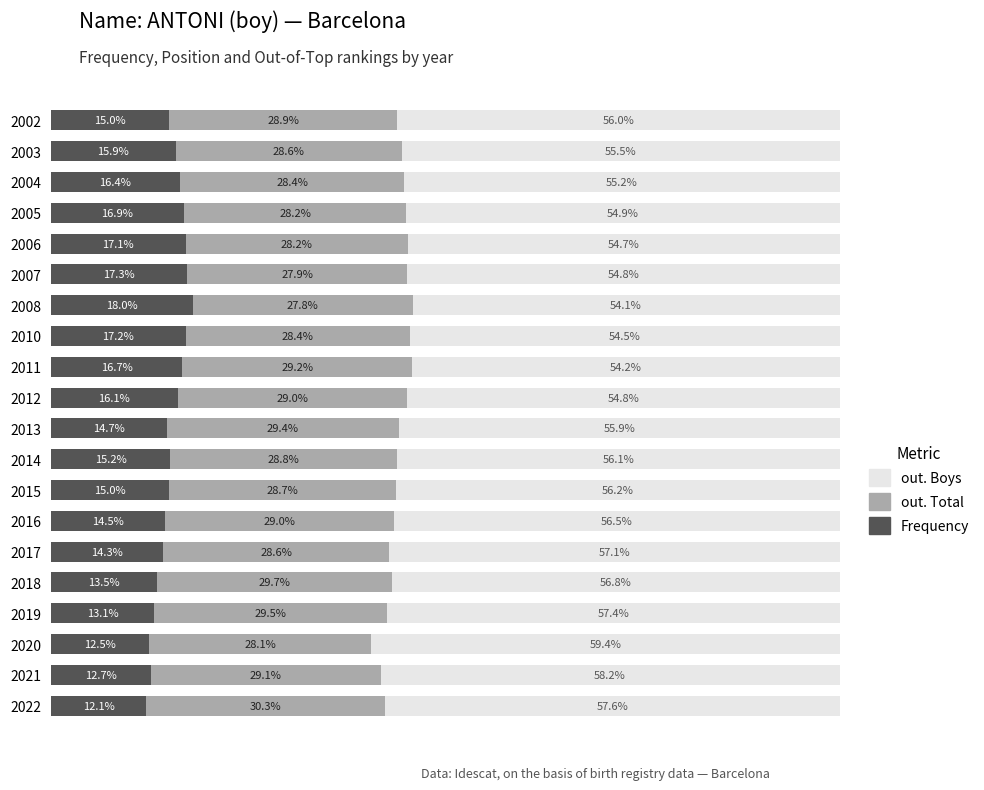

Which series has the largest range (max minus min)?

Frequency